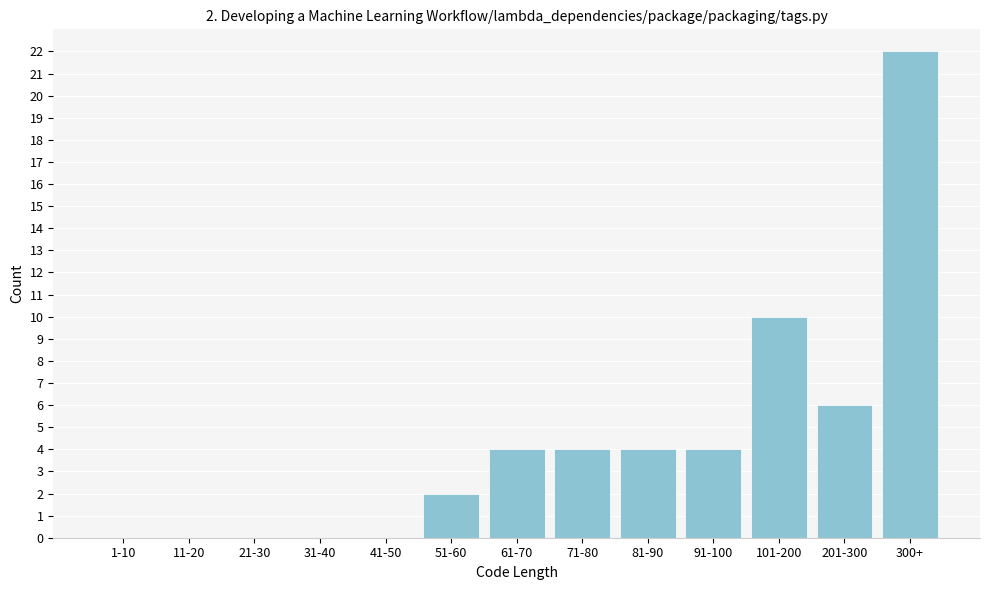

Reading left to right, transcribe all the data shown in this chart.

1-10=0	11-20=0	21-30=0	31-40=0	41-50=0	51-60=2	61-70=4	71-80=4	81-90=4	91-100=4	101-200=10	201-300=6	300+=22